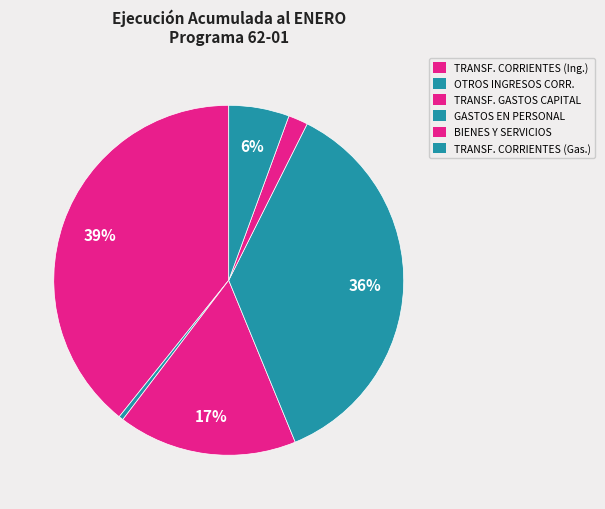

Is there any slice that represents more than half of the pie?

No